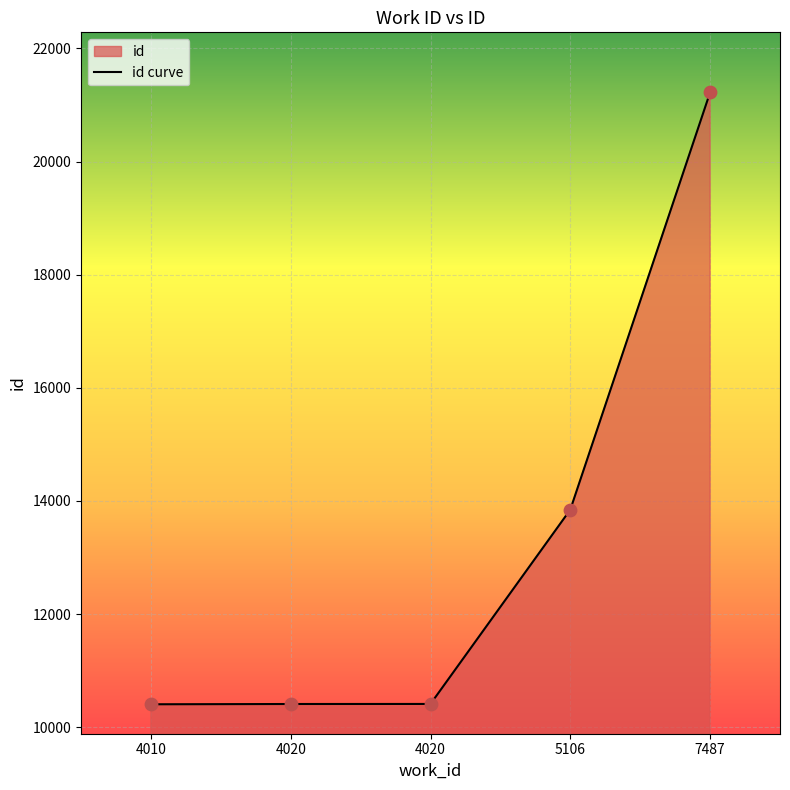

Between 7487 and 5106, which is larger?

7487